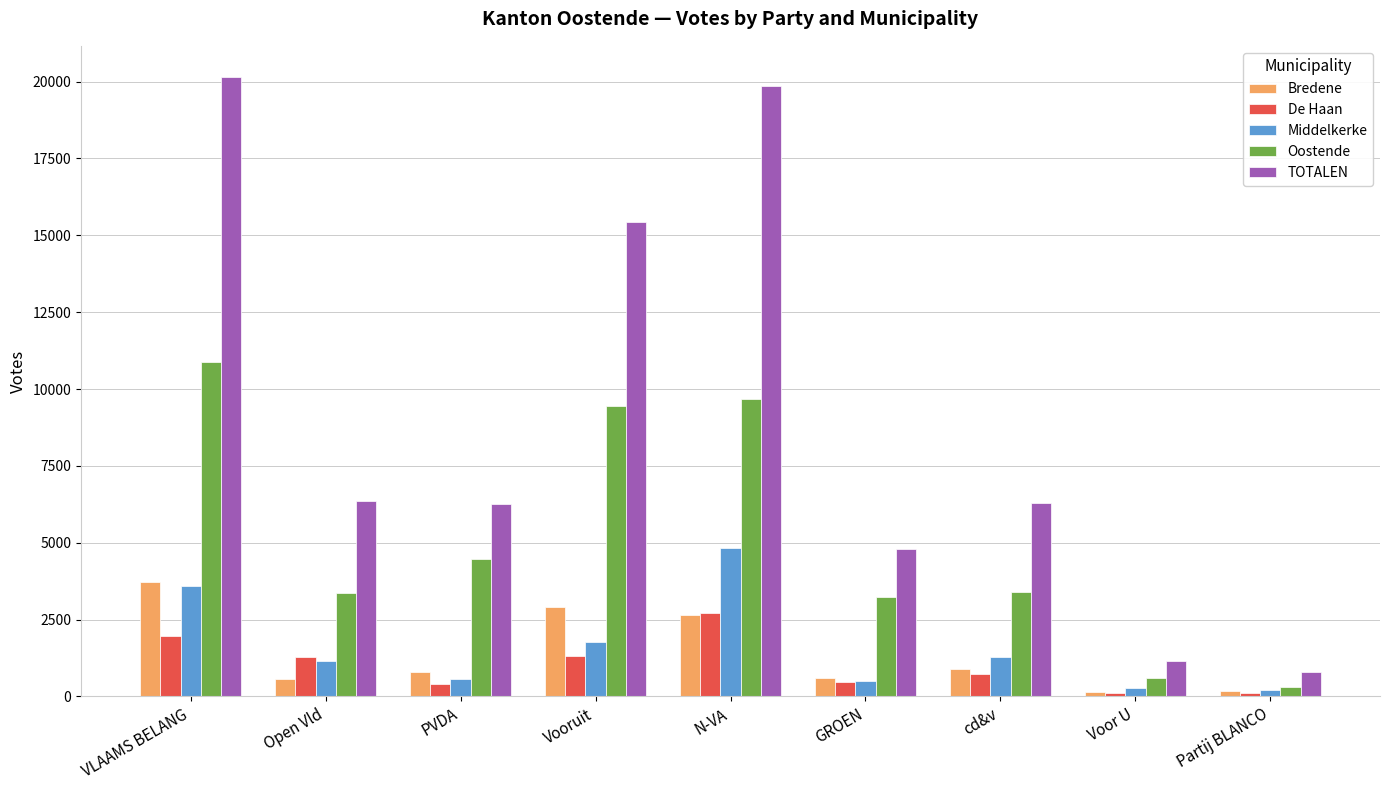

What is the approximate value of TOTALEN at VLAAMS BELANG, to the nearest 50?

20150